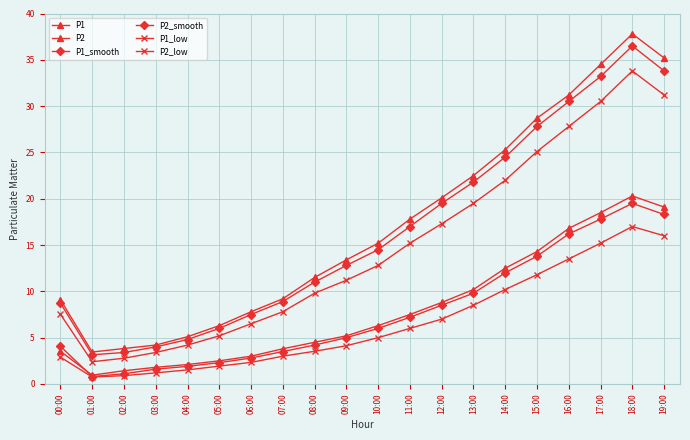

What is the lowest value of the P2 series?

0.9